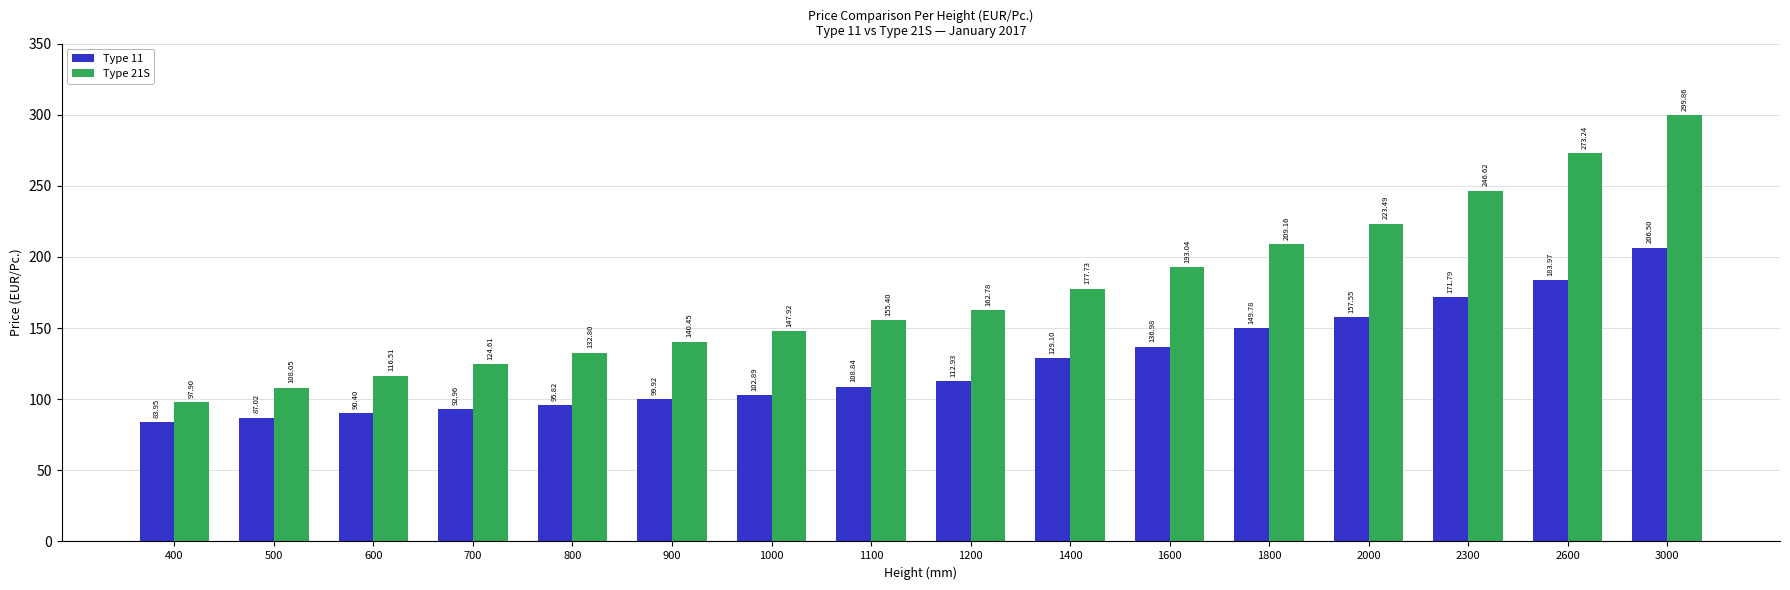

How many bars are there in total?

32